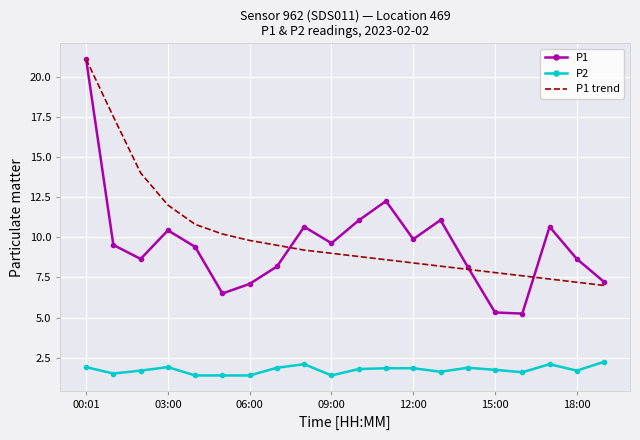

Which series has the largest range (max minus min)?

P1